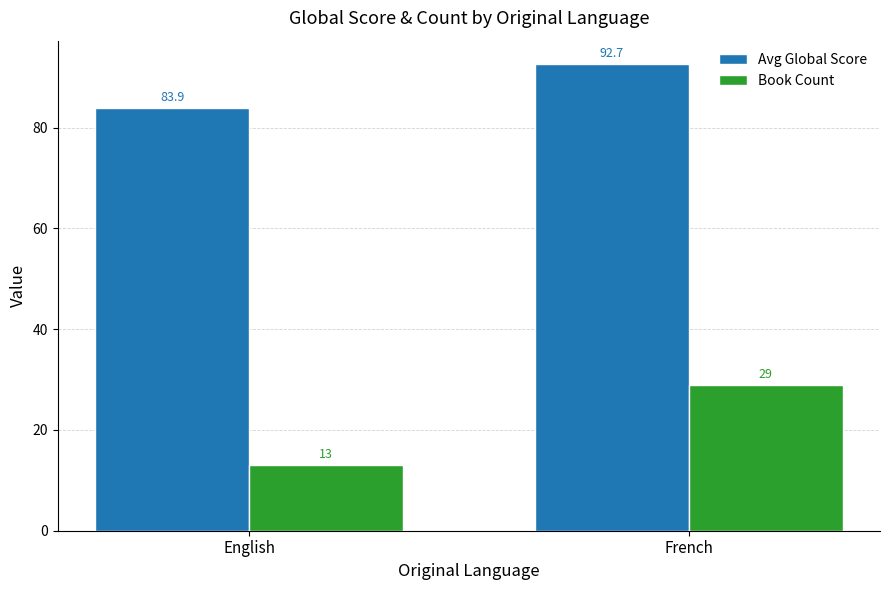

What position from the left is English?

1